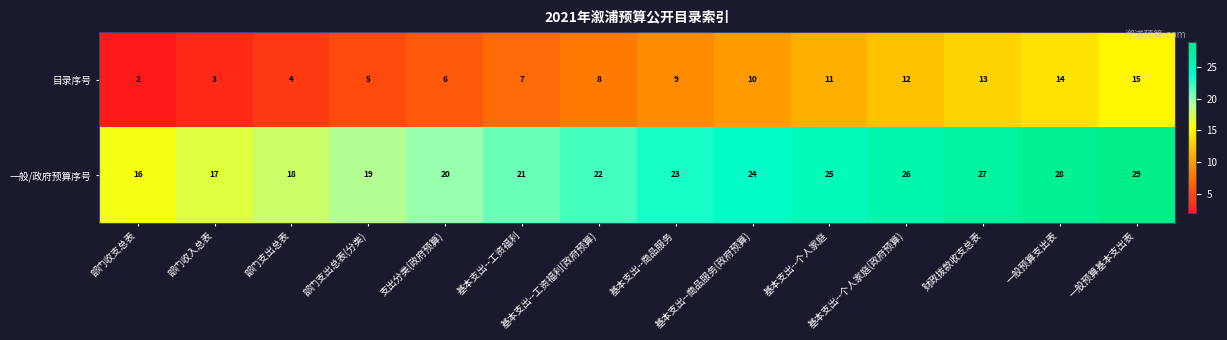

What is the highest value of the 一般/政府预算序号 series?

29